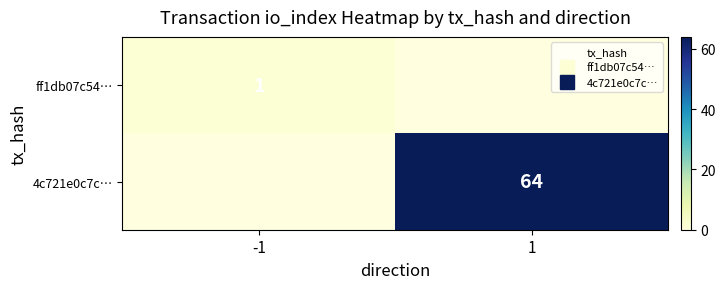

What is the minimum value shown in the chart?

1.0